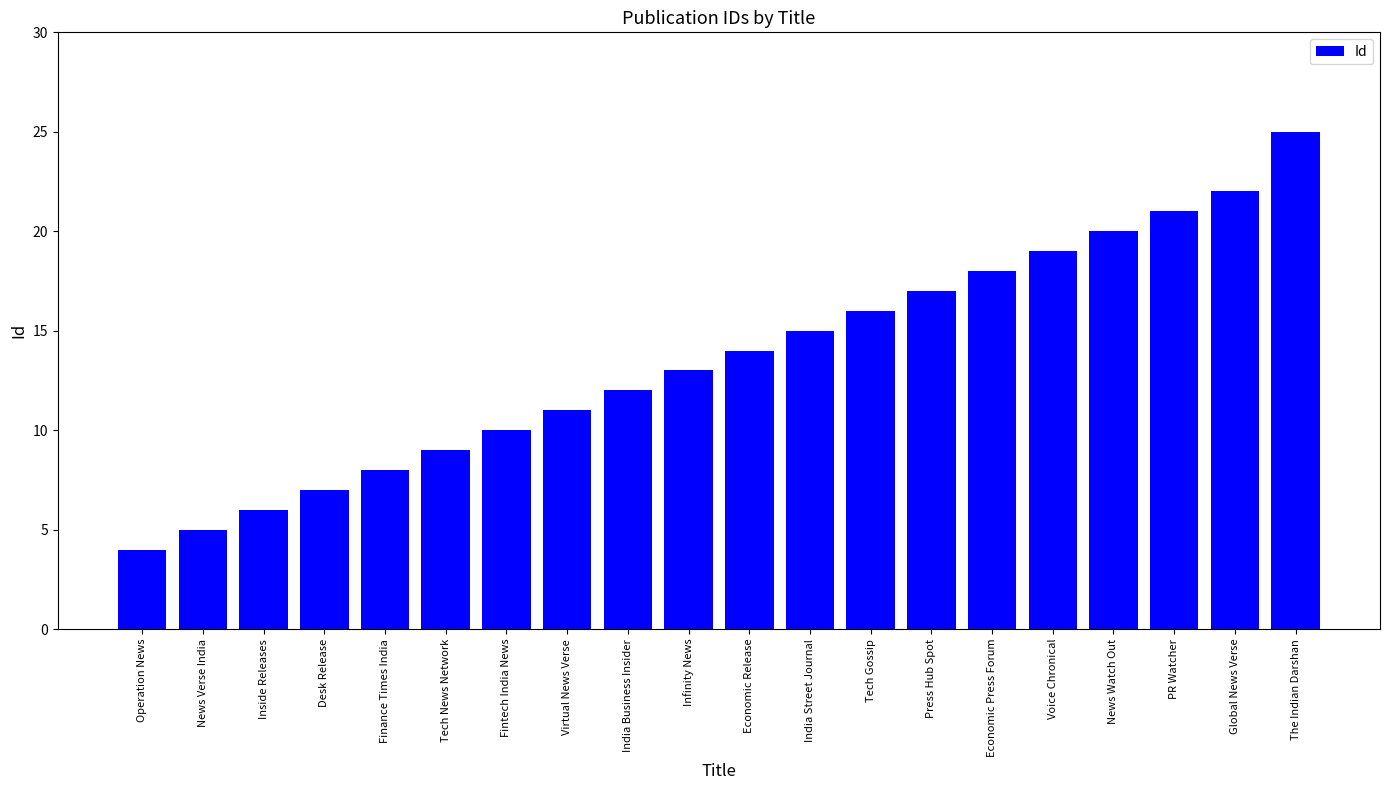

Are the bars grouped side by side (vs. stacked)?

No